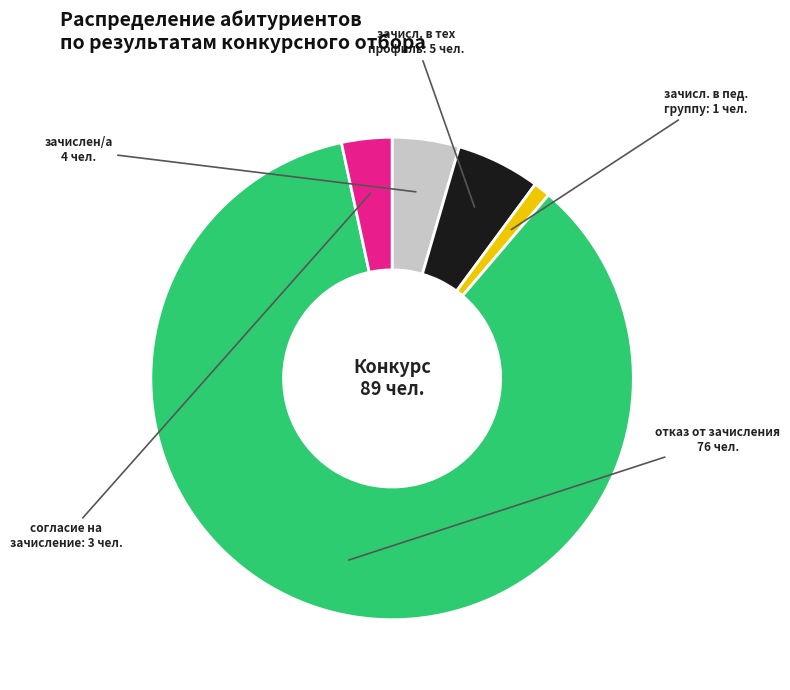

Is there a majority slice in this chart?

Yes